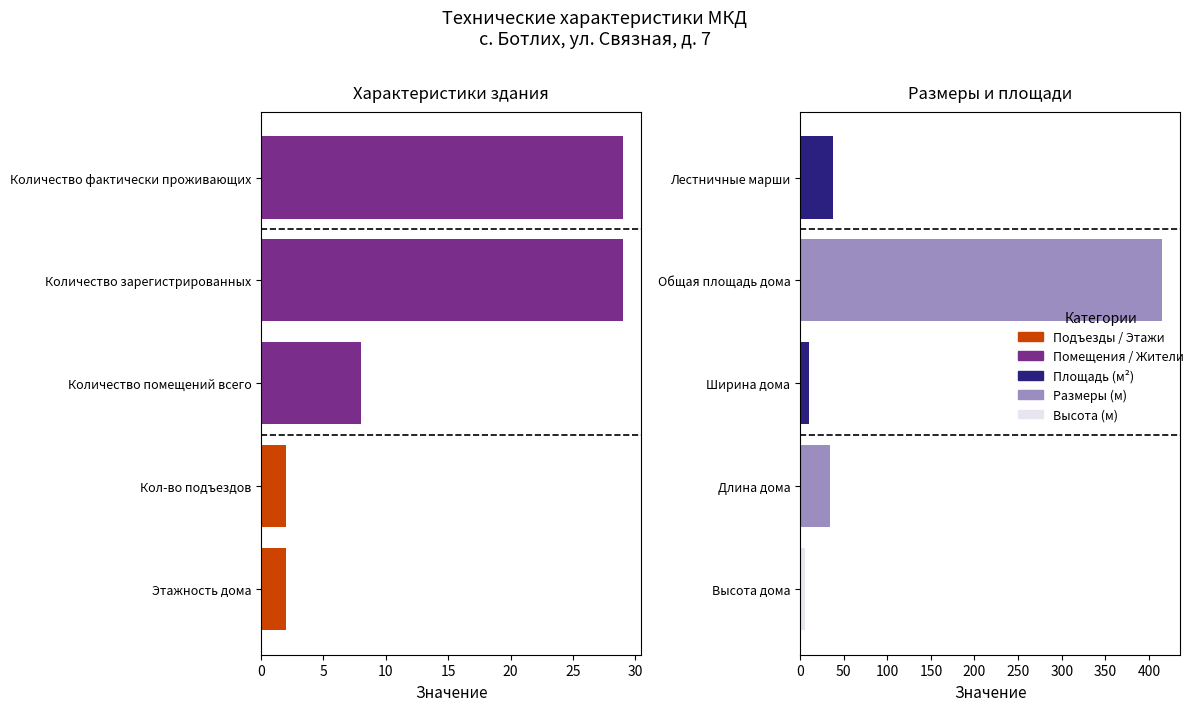

What is the minimum value for Размеры и площади?

6.0